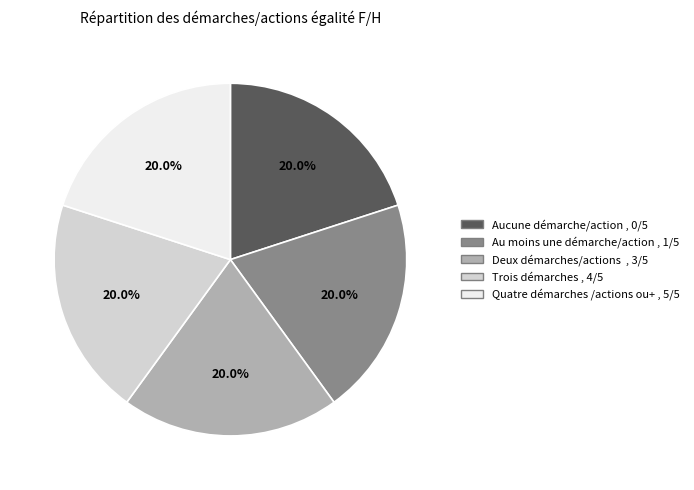

What percentage is NOT represented by Aucune démarche/action , 0/5?

80.0%